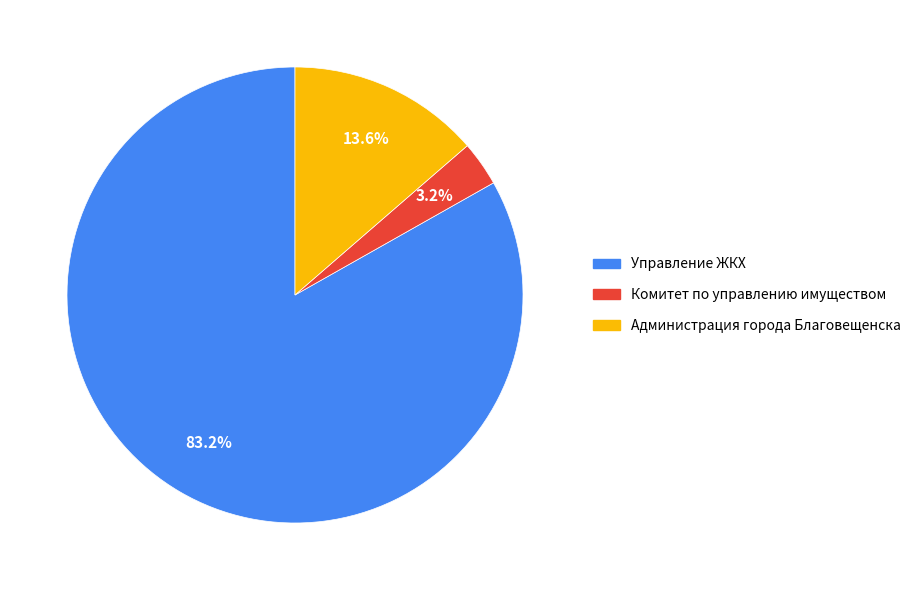

Do Комитет по управлению имуществом and Администрация города Благовещенска together represent more than half of the pie?

No